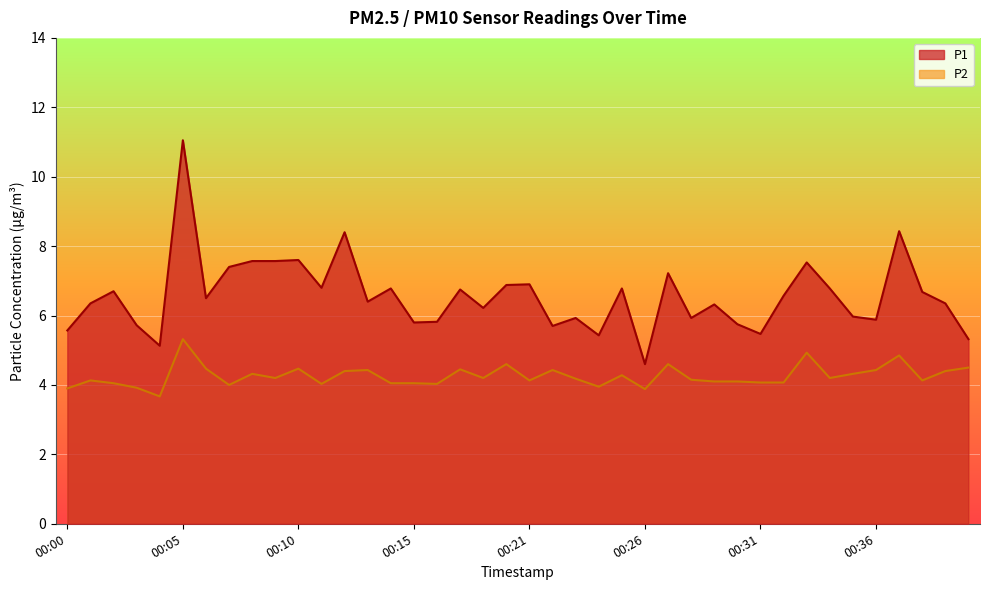

What is the greatest value displayed?

11.1